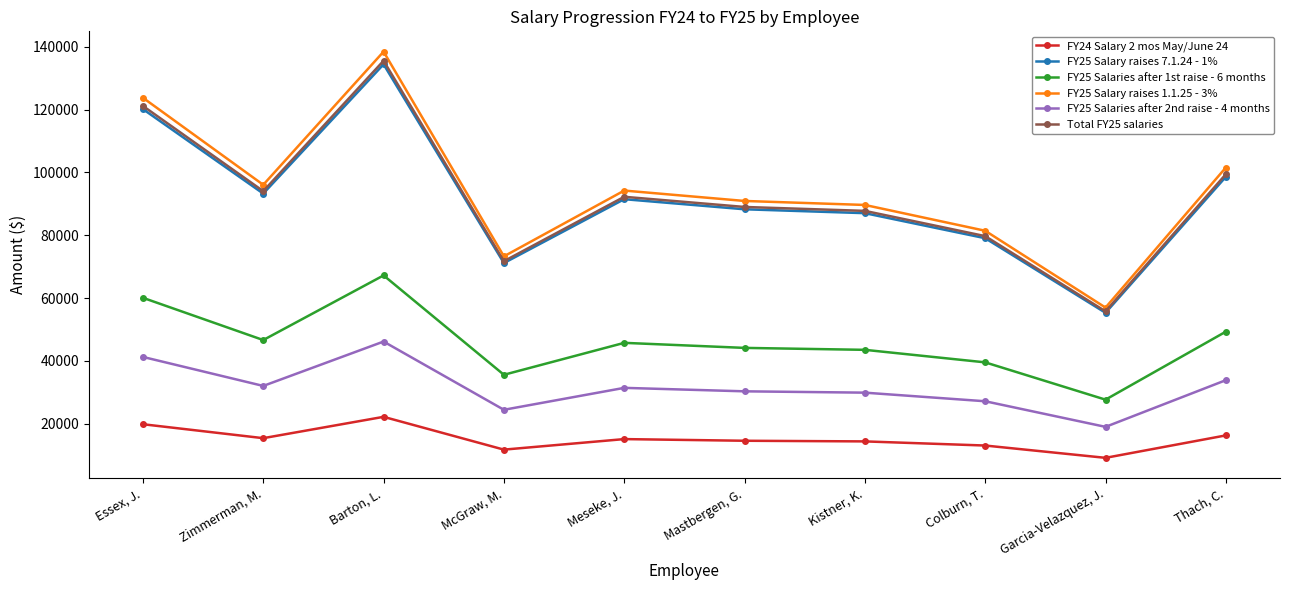

True or false: FY24 Salary 2 mos May/June 24 and FY25 Salary raises 7.1.24 - 1% cross at least once.

False